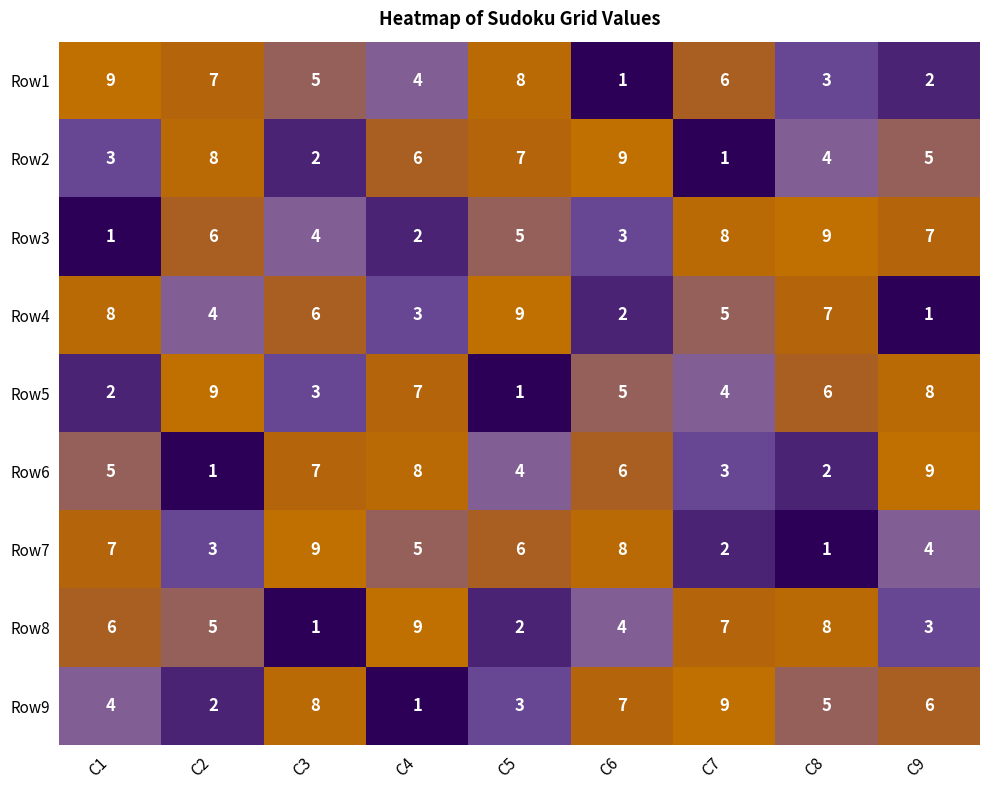

Which series changed the most between C2 and C5?

Row5